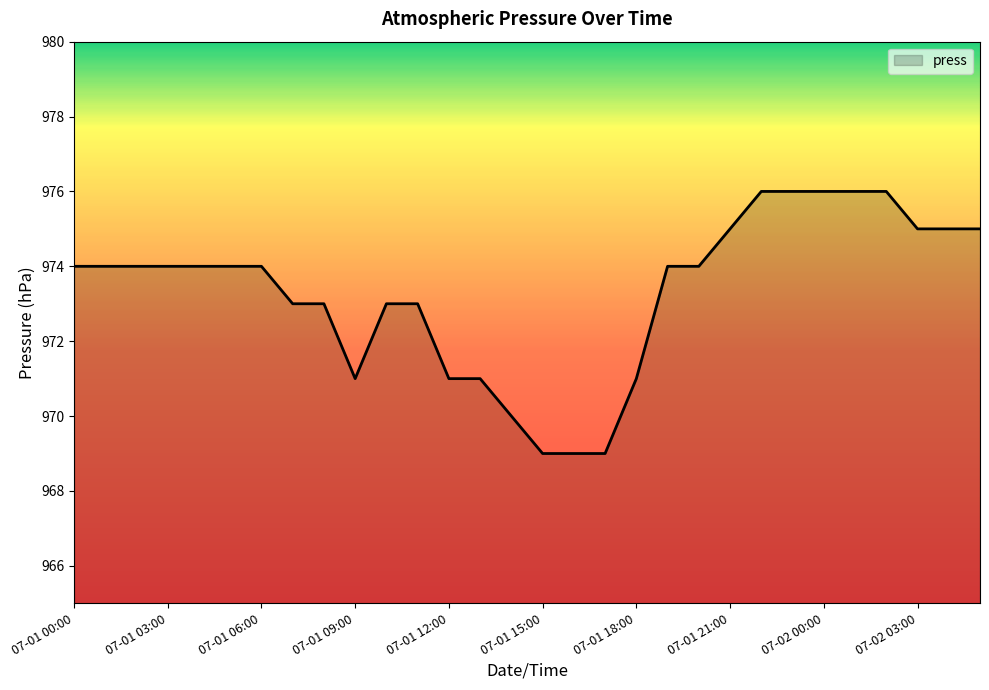

What is the minimum value shown in the chart?

969